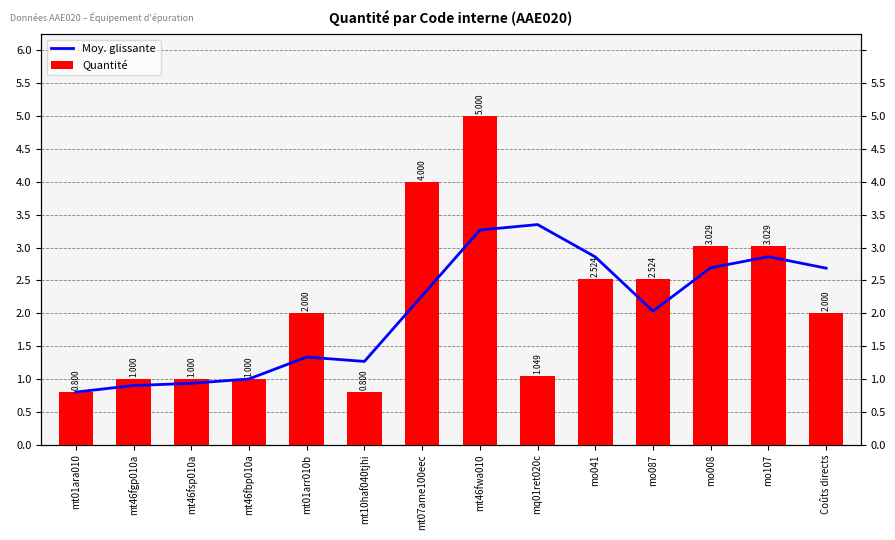

What are all the series names shown in the legend?

Moy. glissante, Quantité